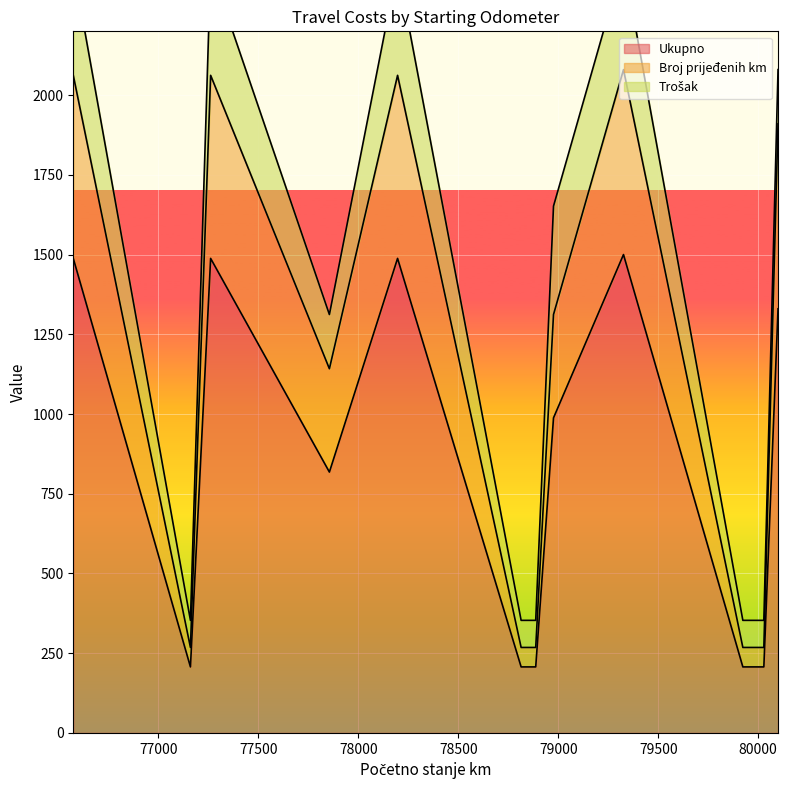

At which category does Broj prijeđenih km reach its first local valley?

77160